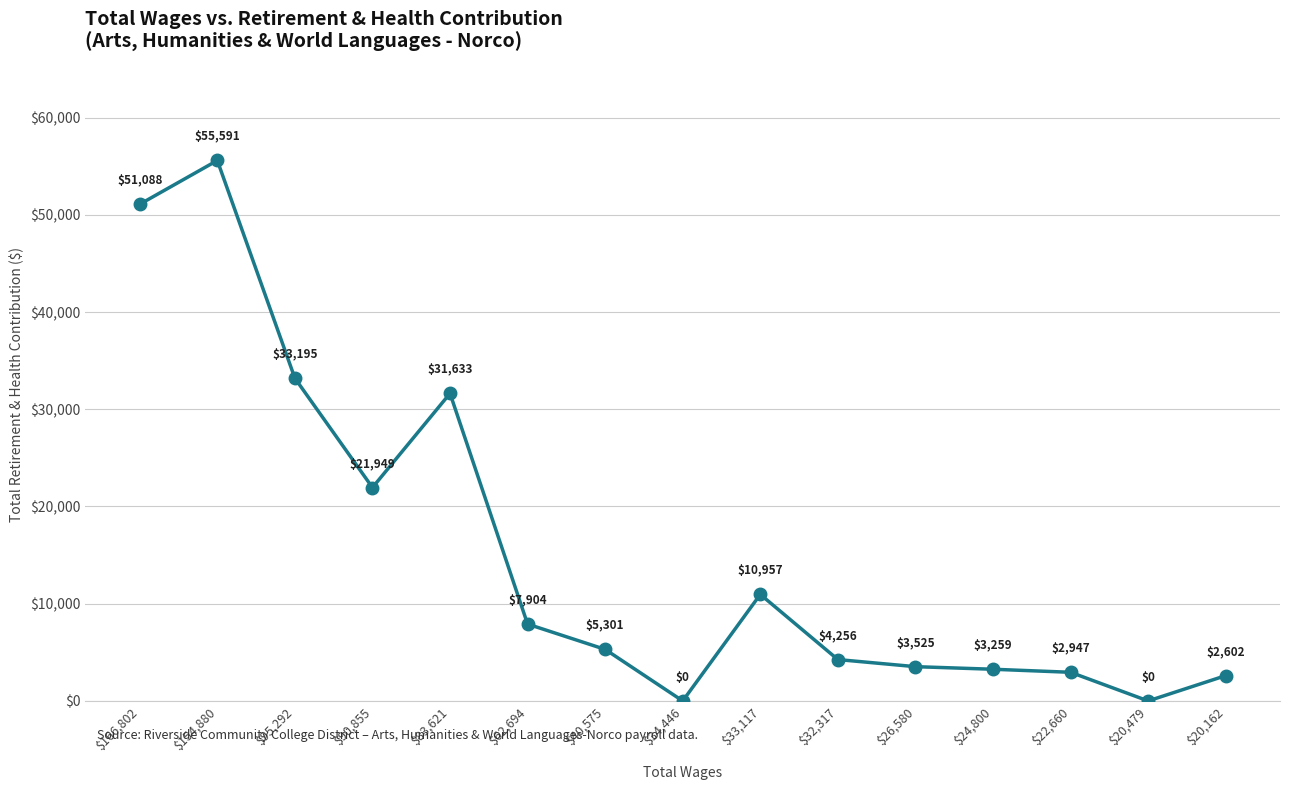

Is it true that the value at $22,660 is 2947?

True